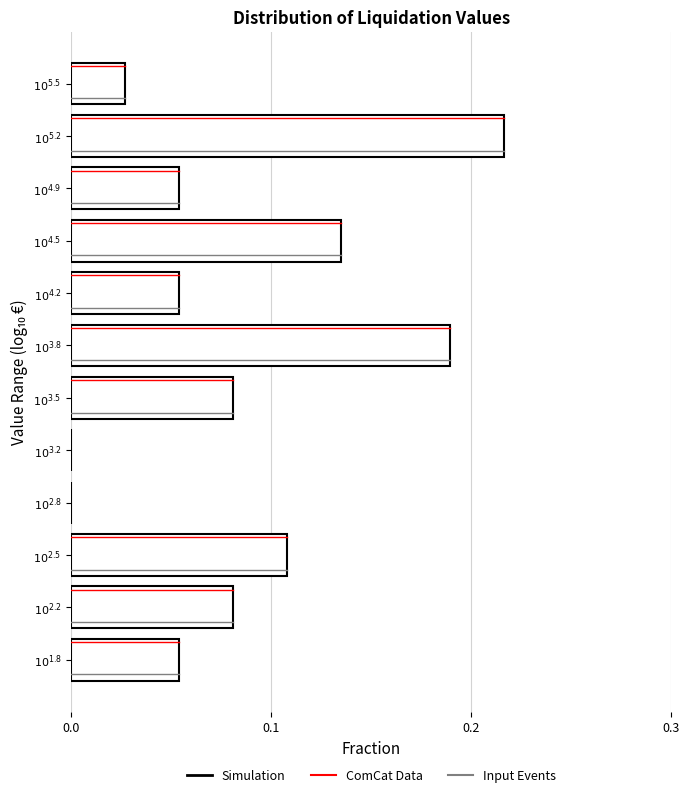

What is the sum of all values?

1.0